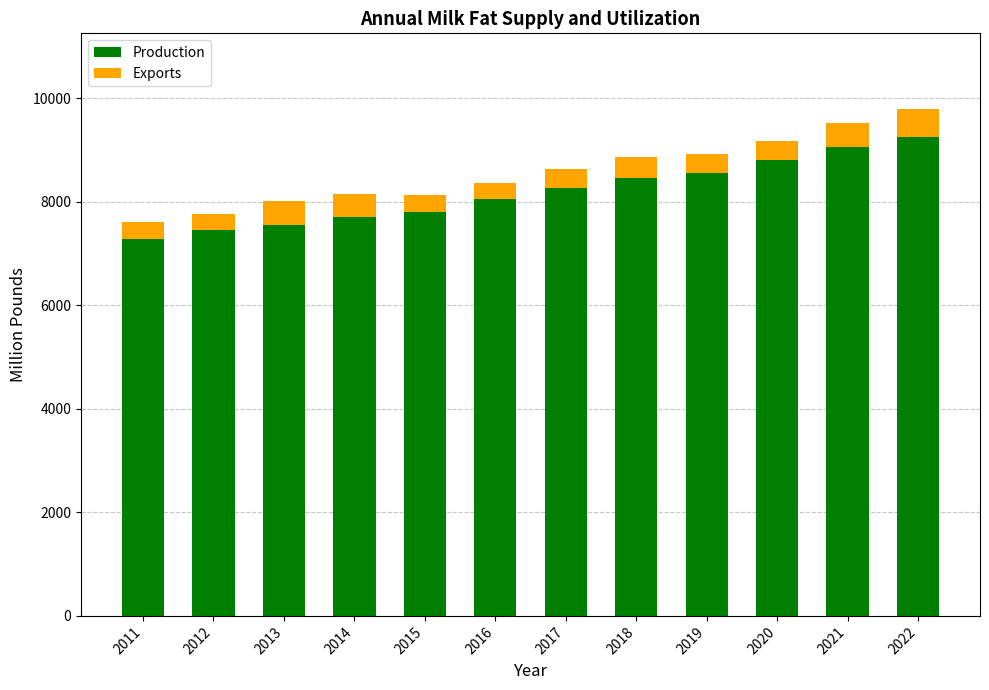

What is the total value across all series at 2011?

7613.3